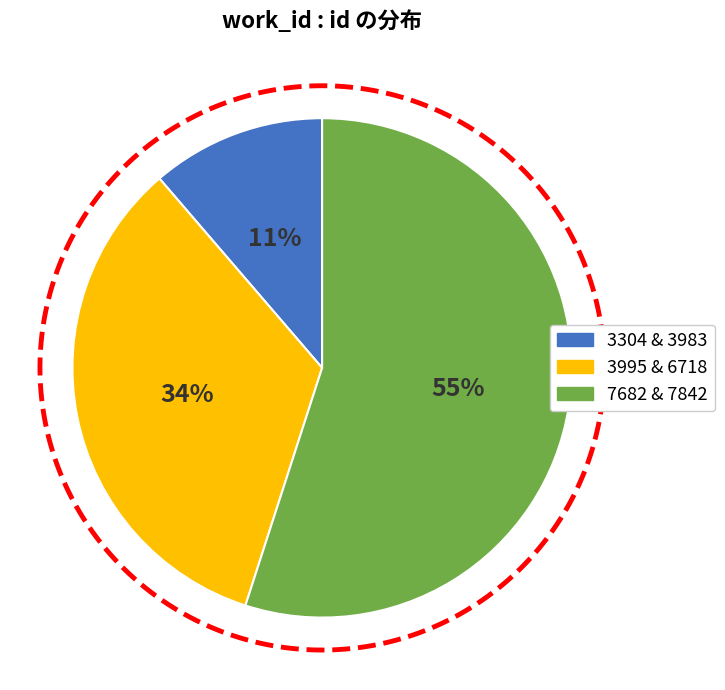

The 6718 slice represents 7% of the pie. True or false?

False